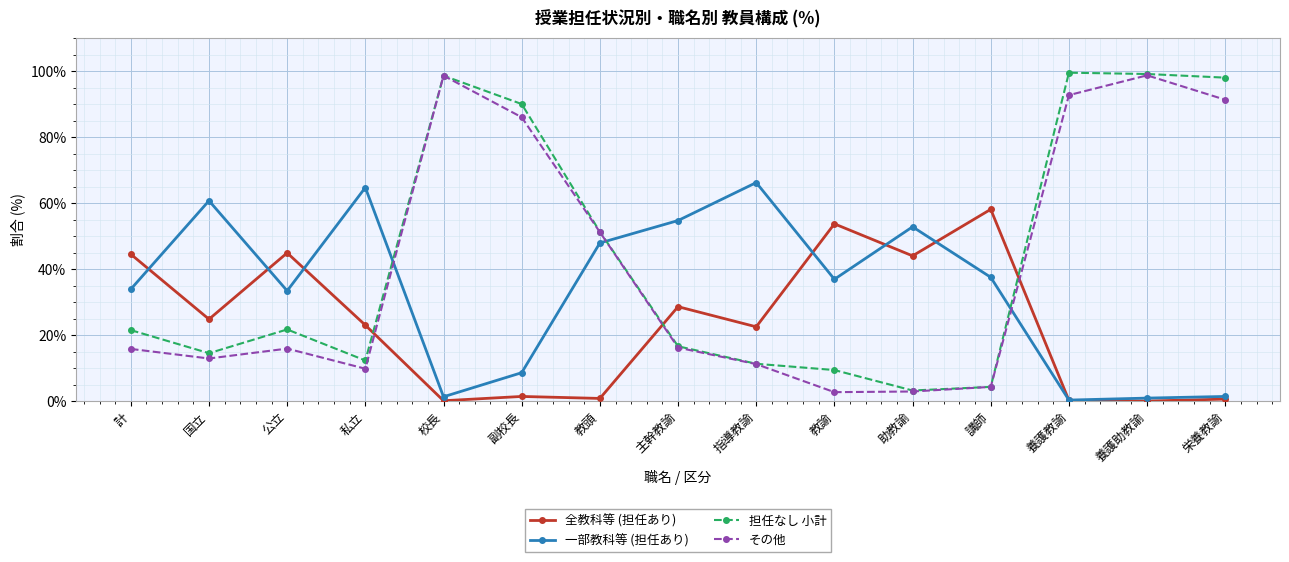

How many lines are shown in the chart?

4